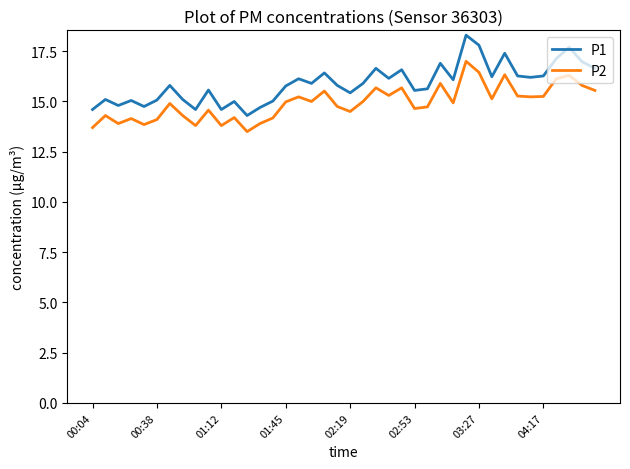

True or false: P2 and P1 cross at least once.

False